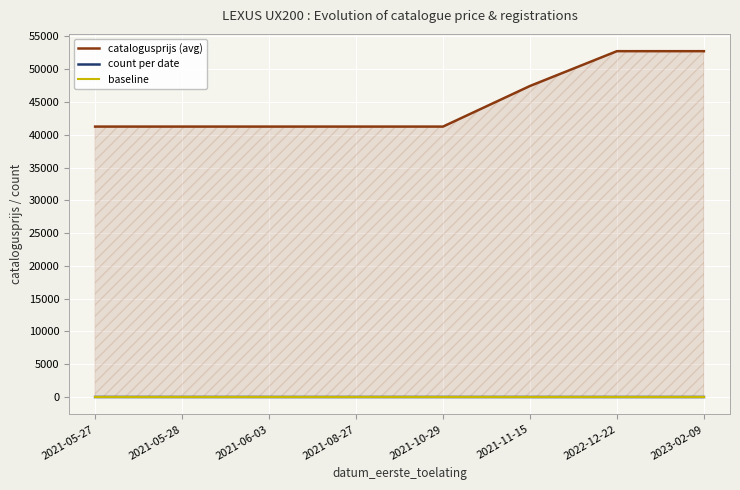

Rank the series by their maximum value, from lowest to highest.

baseline, count per date, catalogusprijs (avg)